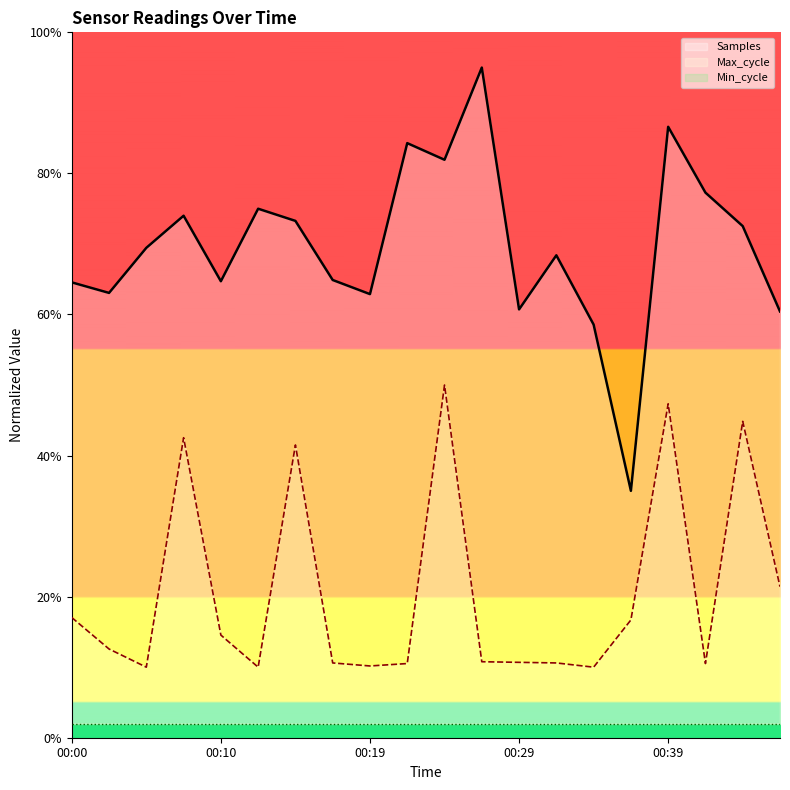

In Max_cycle, how many points are lower than both neighbors (excluding endpoints)?

5